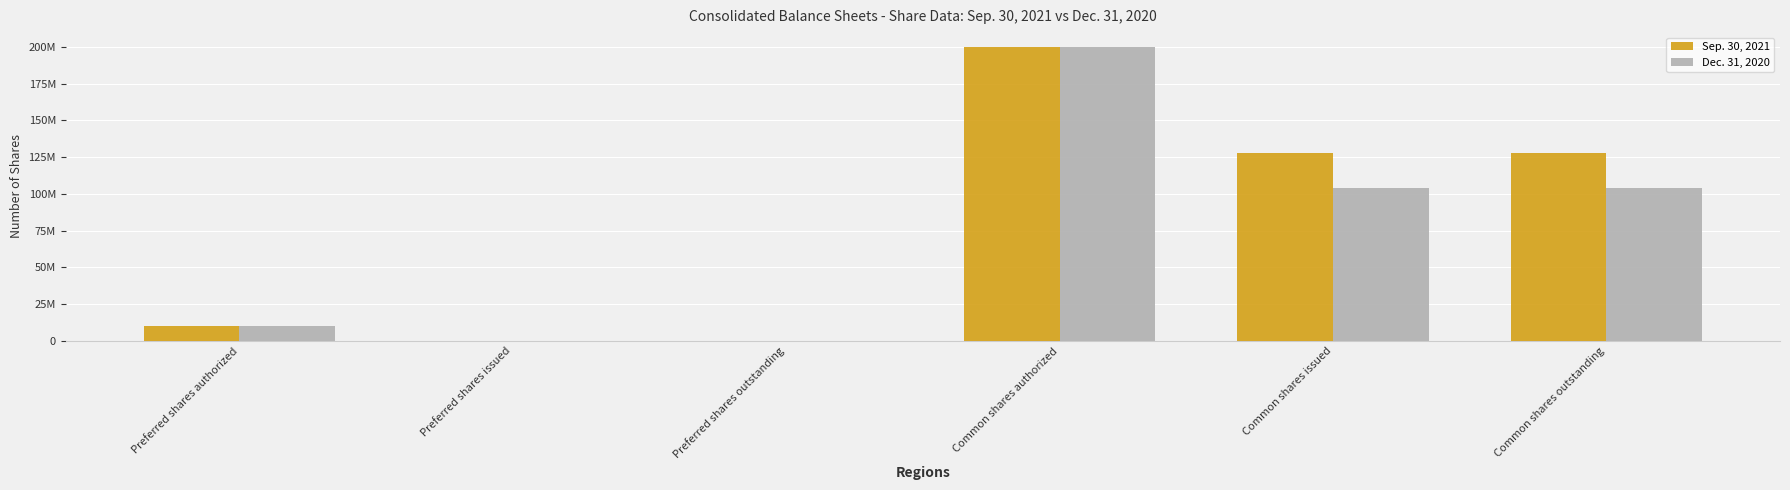

List the labels in order of Dec. 31, 2020 value, smallest first.

Preferred shares issued, Preferred shares outstanding, Preferred shares authorized, Common shares issued, Common shares outstanding, Common shares authorized